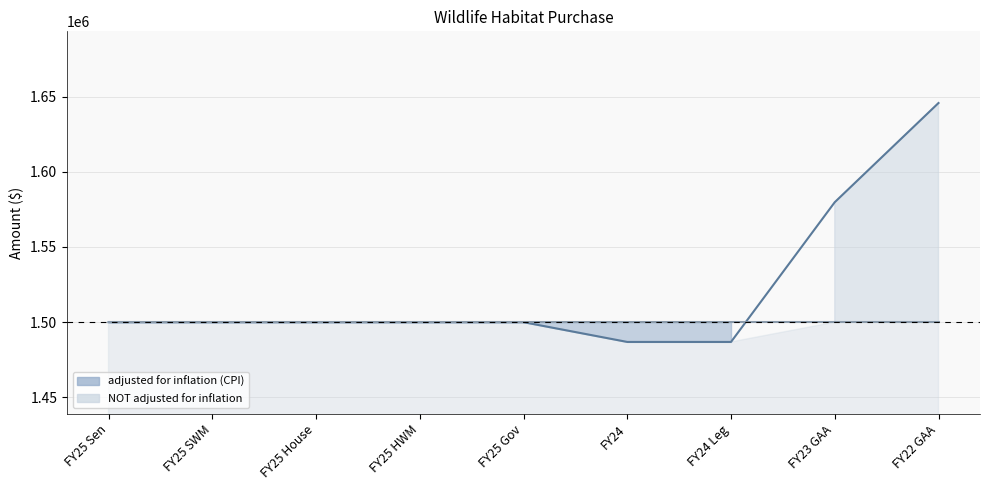

Reading left to right, transcribe all the data shown in this chart.

adjusted for inflation (CPI) line: 1500000	1500000	1500000	1500000	1500000	1486856	1486856	1579785	1645739
NOT adjusted for inflation line: 1500000	1500000	1500000	1500000	1500000	1500000	1500000	1500000	1500000